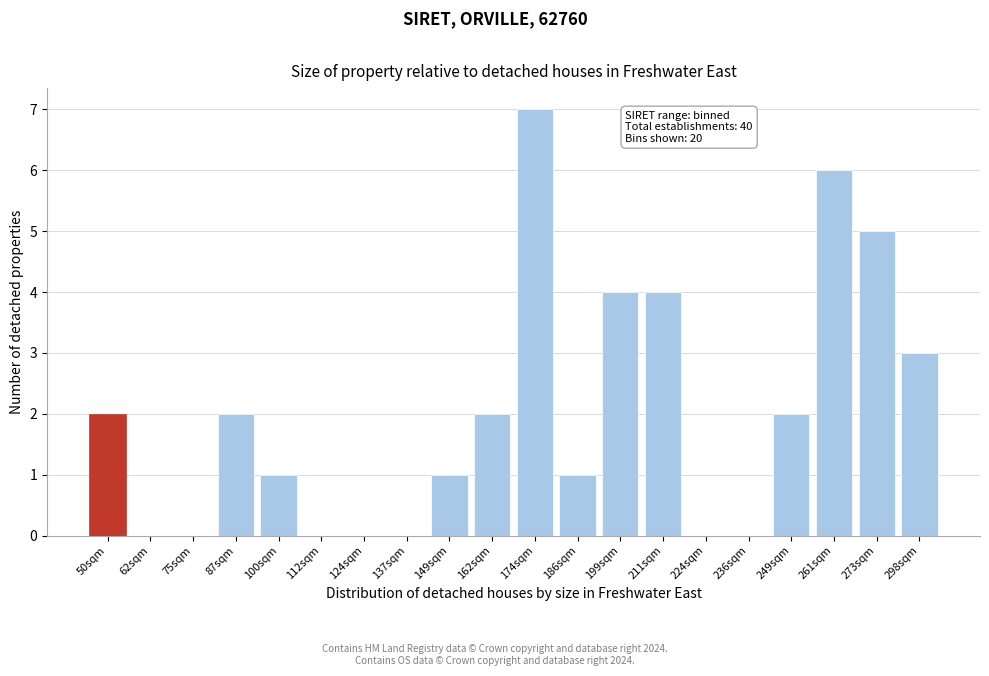

Reading left to right, extract all data points from this chart.

50sqm=2	62sqm=0	75sqm=0	87sqm=2	100sqm=1	112sqm=0	124sqm=0	137sqm=0	149sqm=1	162sqm=2	174sqm=7	186sqm=1	199sqm=4	211sqm=4	224sqm=0	236sqm=0	249sqm=2	261sqm=6	273sqm=5	298sqm=3